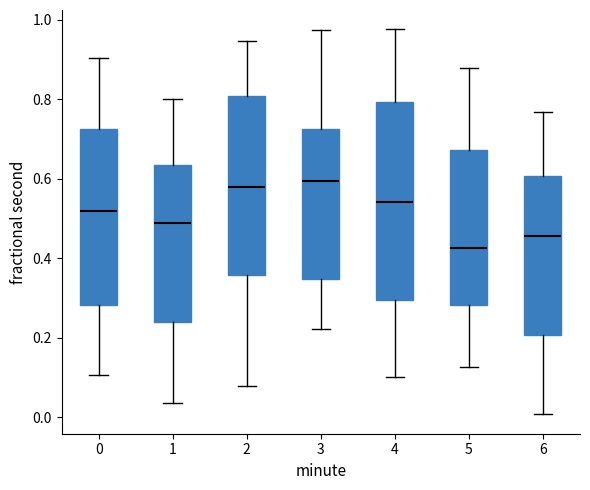

Which box's median line is the lowest?

5